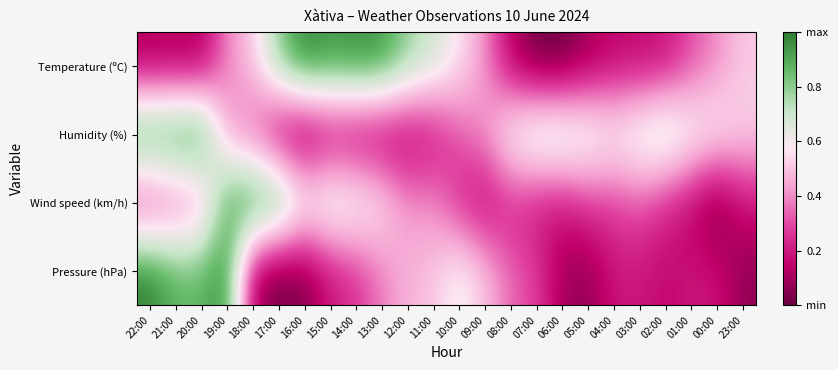

What is the total value across all series at 06:00?

1.0